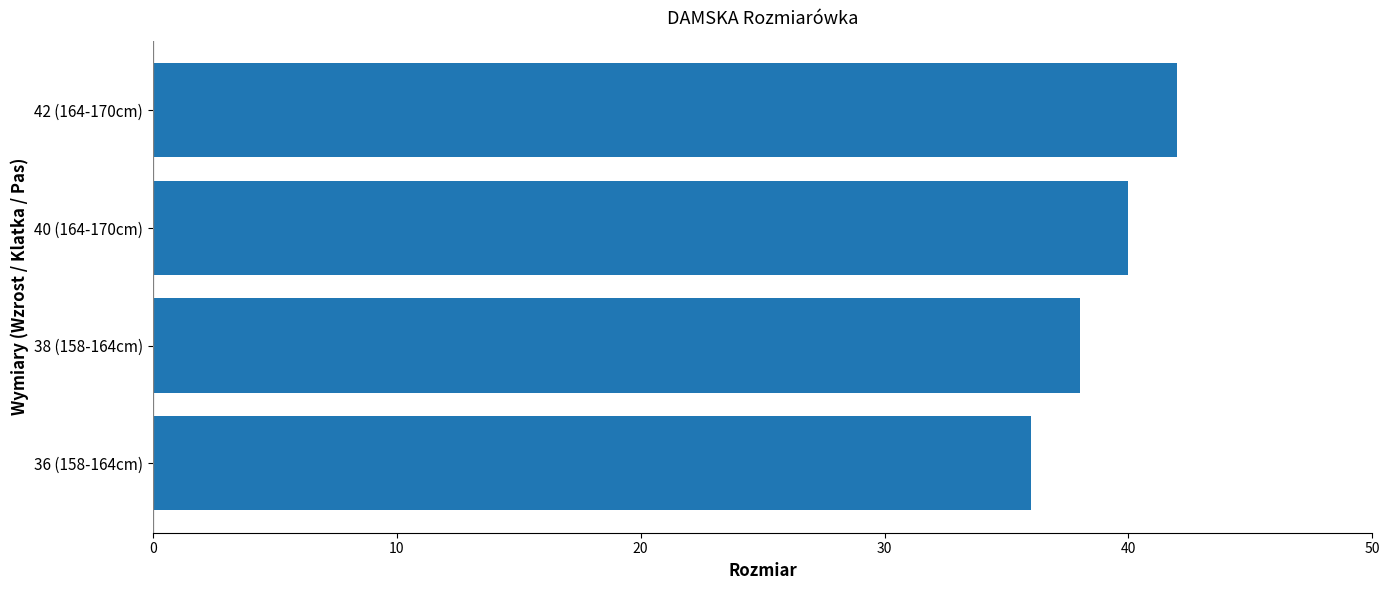

What is the maximum value shown in the chart?

42